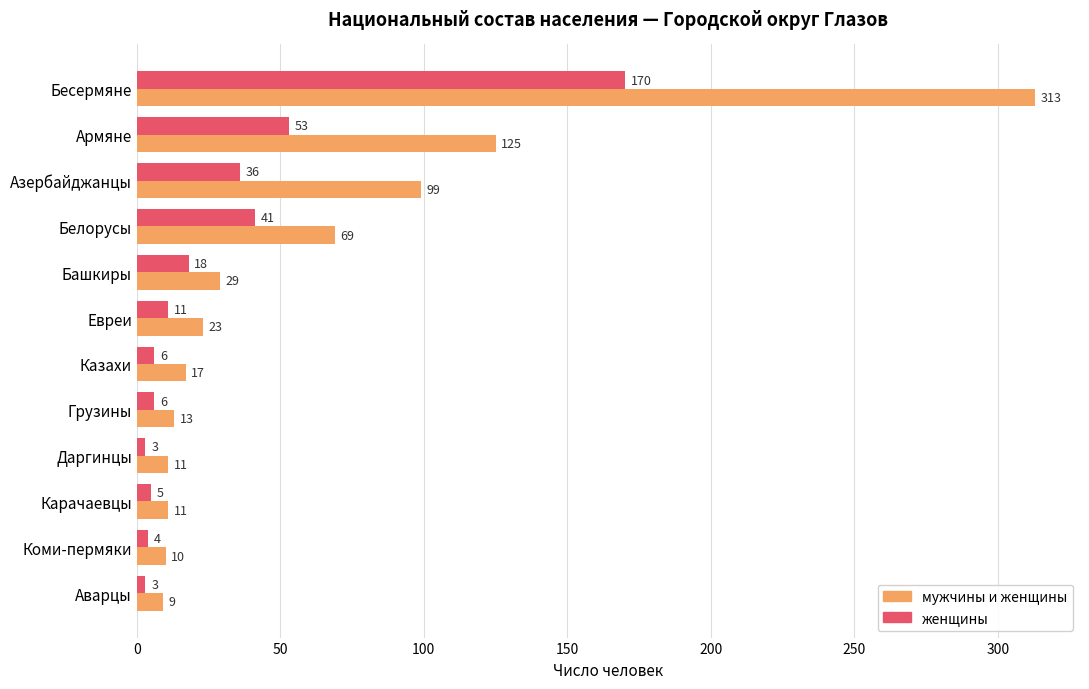

List the series in order of their peak value, lowest first.

женщины, мужчины и женщины